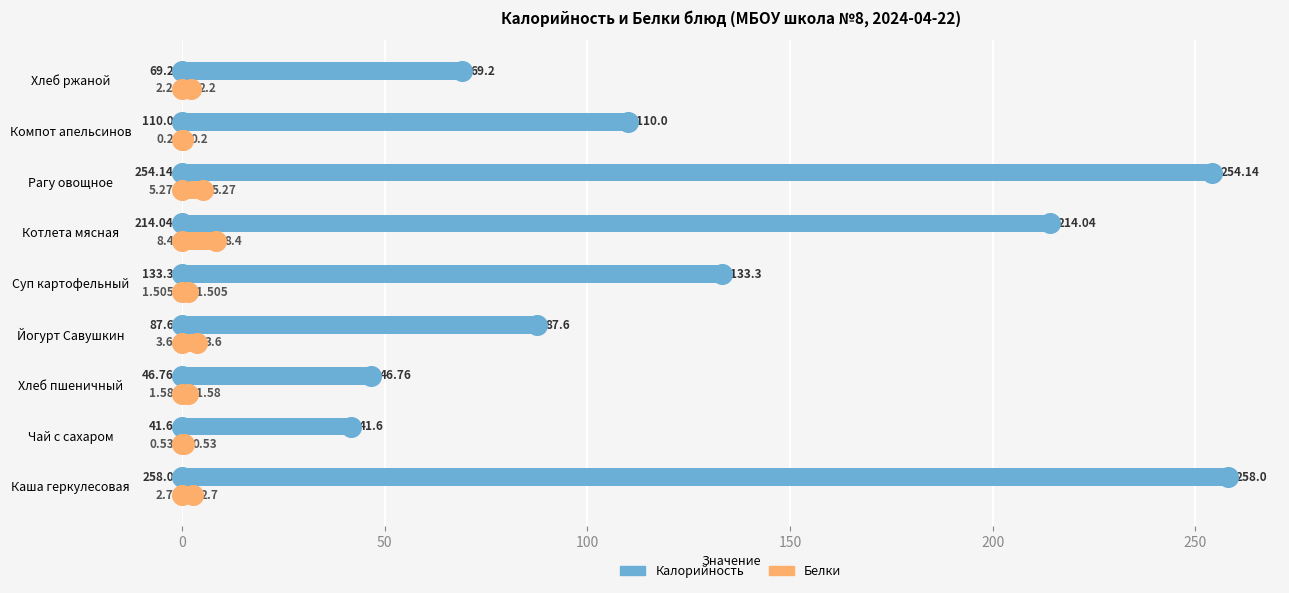

Which series has the largest Y range (max minus min)?

Калорийность